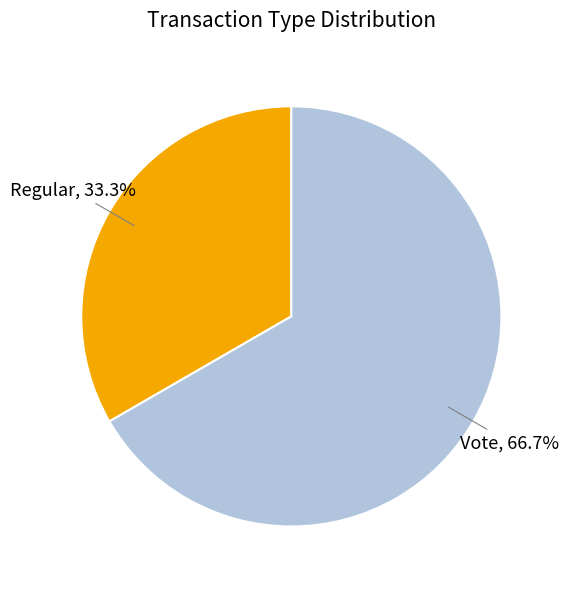

To the nearest percent, what is the average slice percentage?

50%